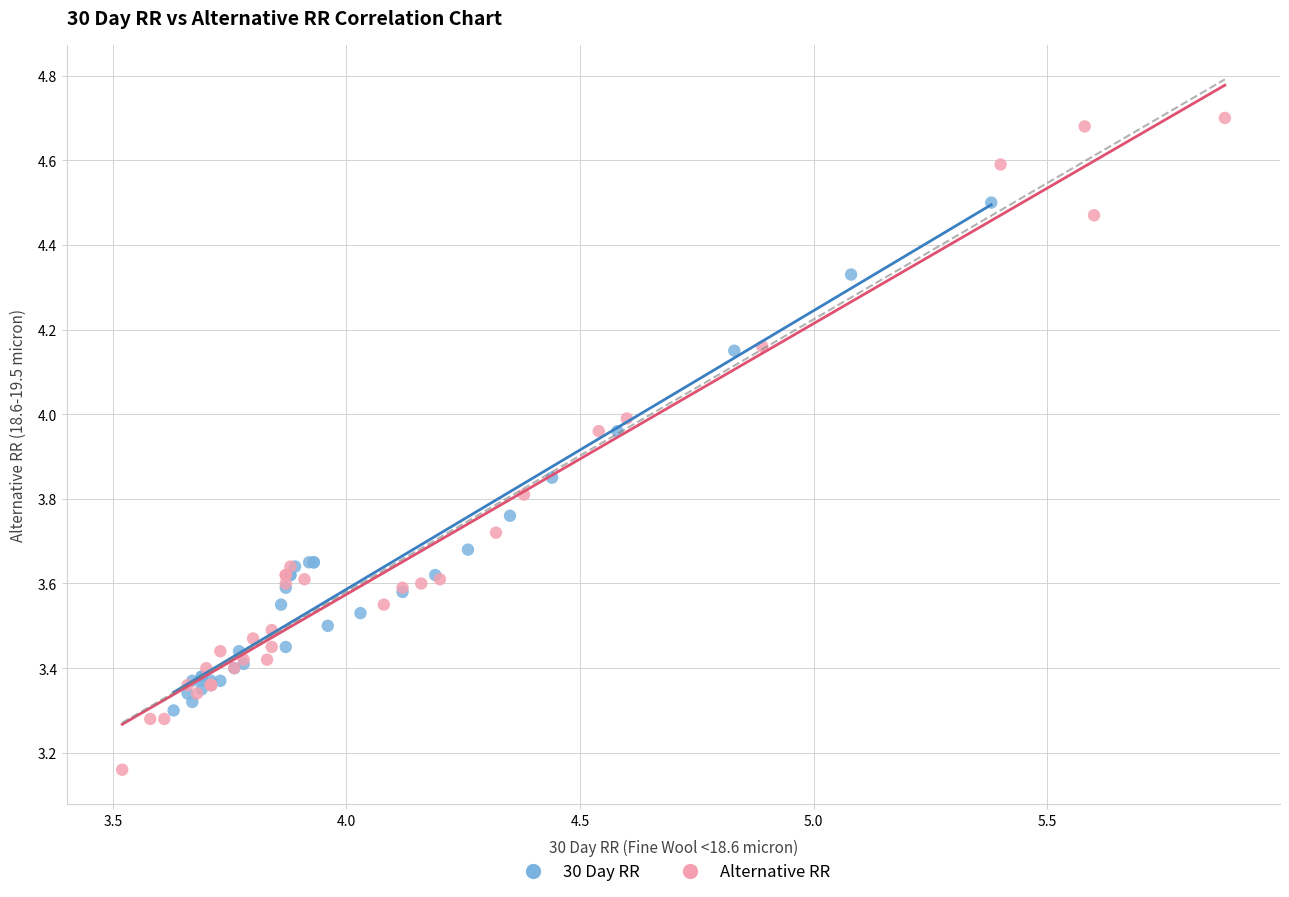

Which series contains the highest Y value?

Alternative RR